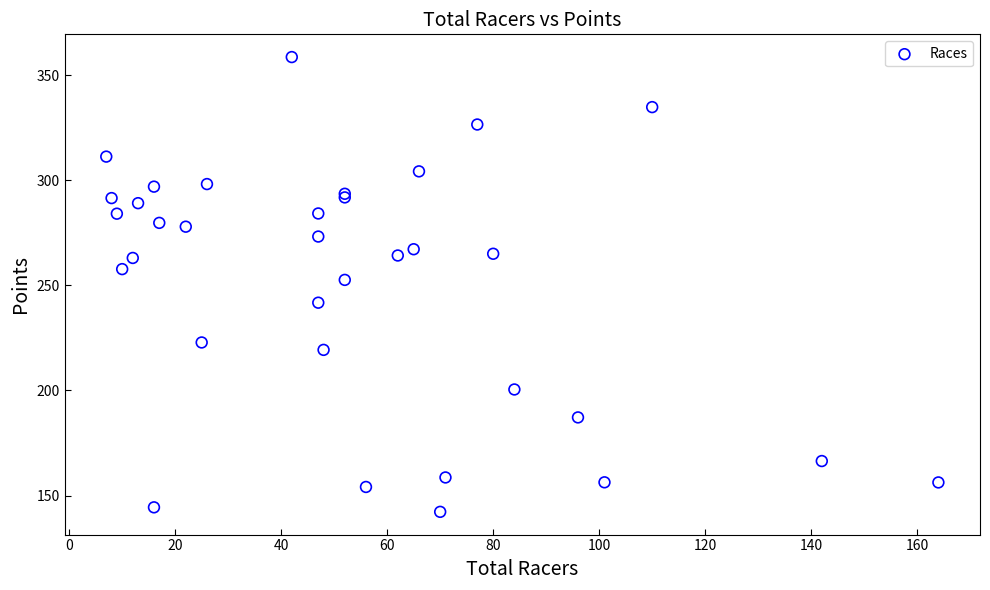

What Y value in the scatter plot is closest to 250?

252.6